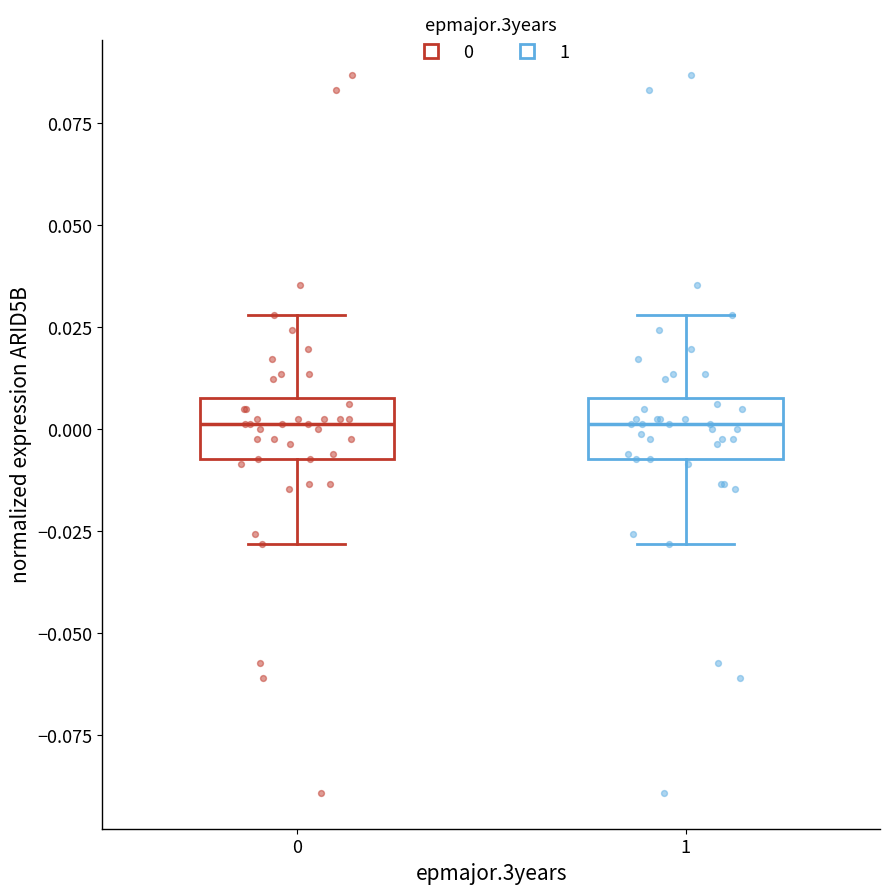

Reading left to right, read every box against the y-axis: the position of its median line, the range the box covers, and the ends of its whiskers. The values are not printed on the chart, so give them approximately, as read against the axis.

0: median 0.000, box -0.005 to 0.010, whiskers -0.030 to 0.030
1: median 0.000, box -0.005 to 0.010, whiskers -0.030 to 0.030